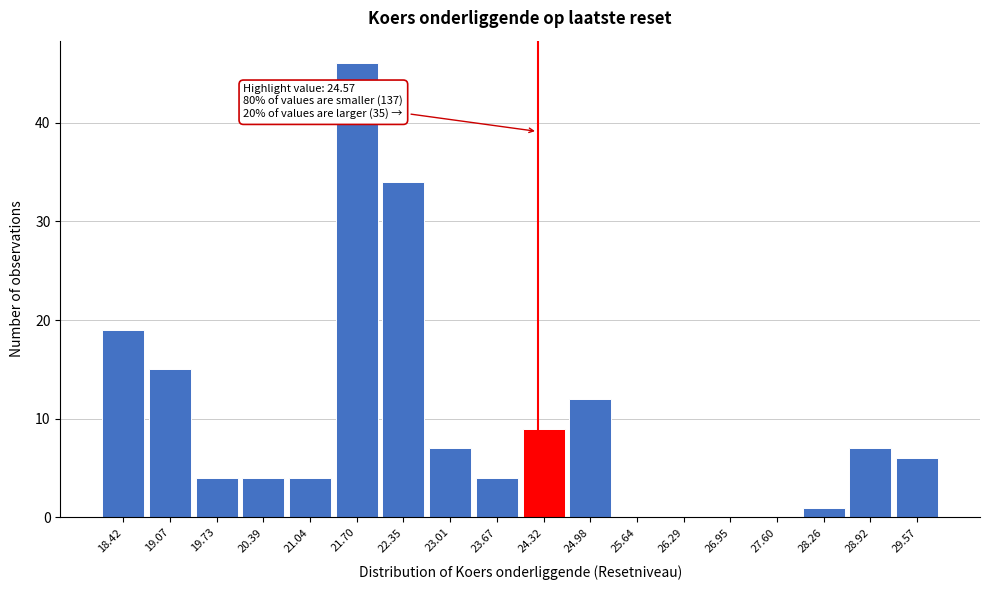

Reading left to right, list all the values displayed in this chart.

18.42=19	19.07=15	19.73=4	20.39=4	21.04=4	21.70=46	22.35=34	23.01=7	23.67=4	24.32=9	24.98=12	25.64=0	26.29=0	26.95=0	27.60=0	28.26=1	28.92=7	29.57=6